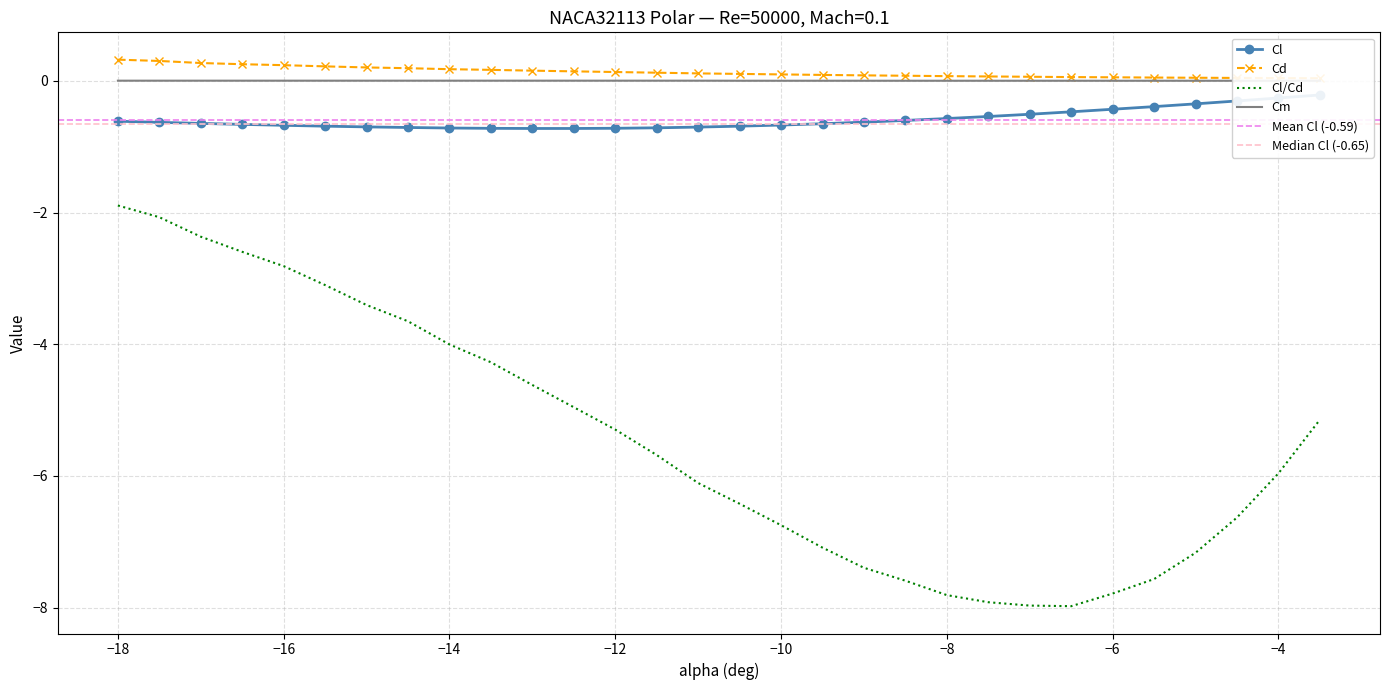

The Cm series shows 0.0 at -9. True or false?

True